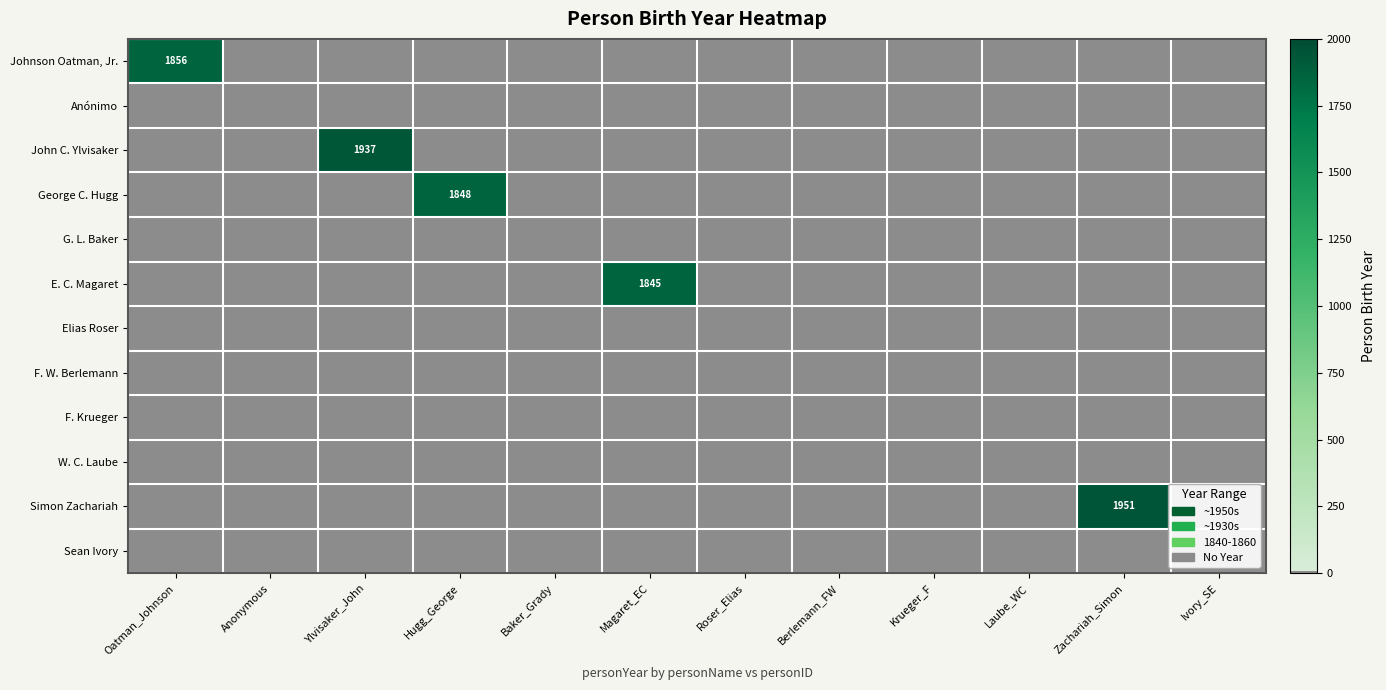

At how many categories does at least one series exceed 94?

5